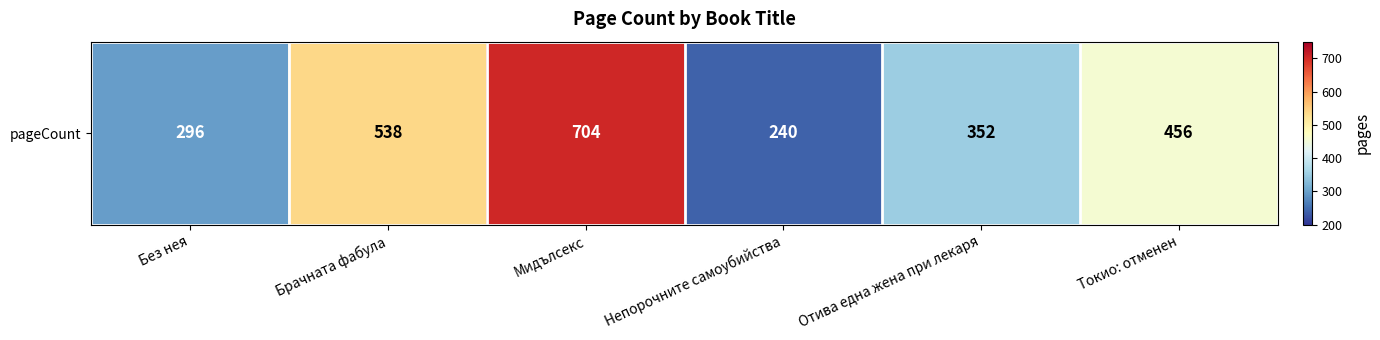

What is the difference between the values at Отива една жена при лекаря and Брачната фабула?

186